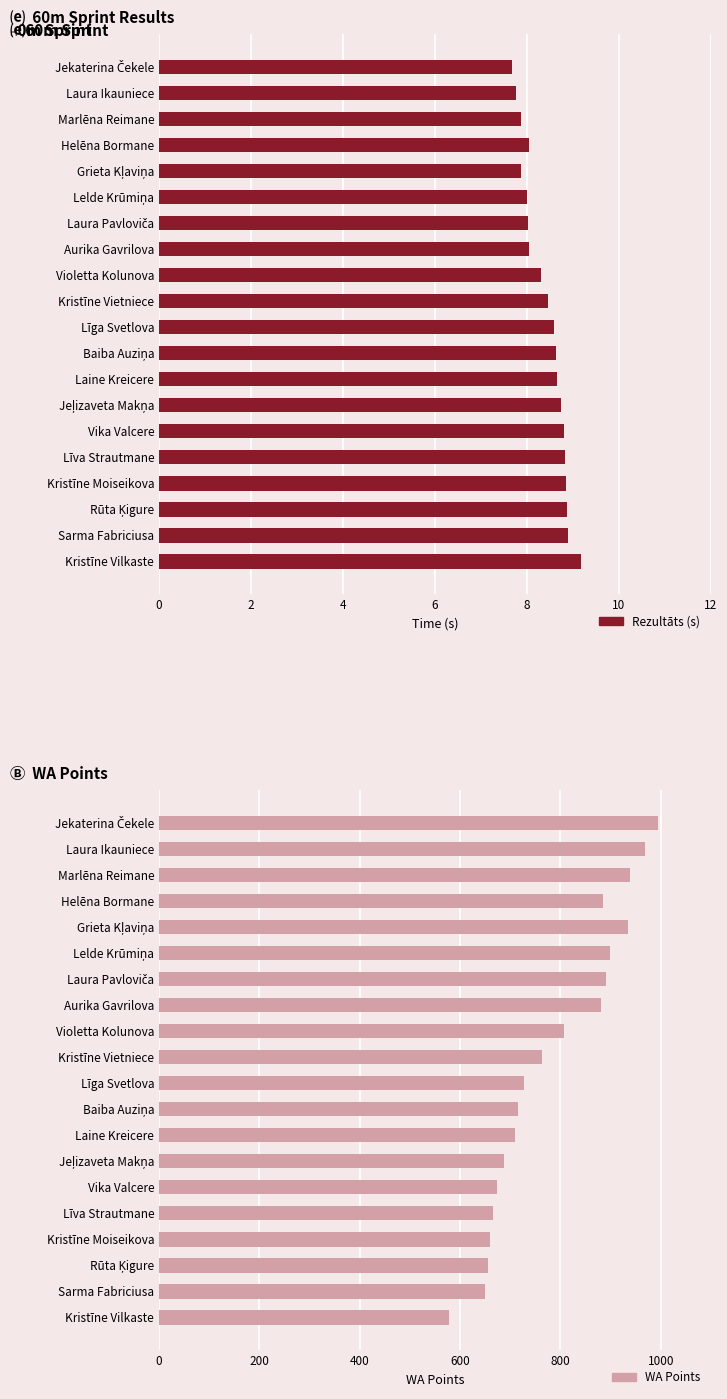

The value of Rezultāts (s) at Jeļizaveta Makņa is 8.7. True or false?

True